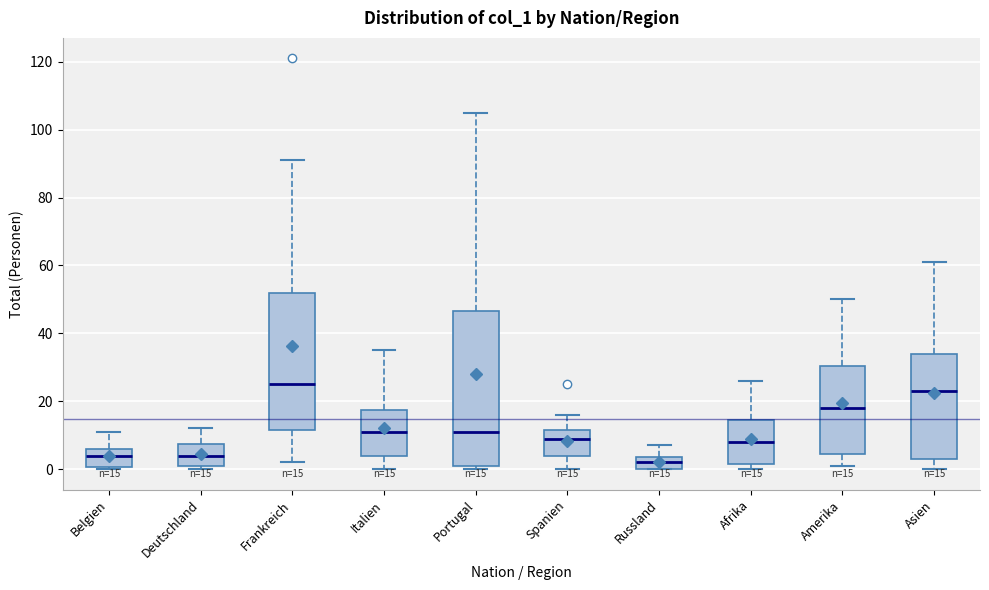

Comparing the boxes themselves (not the whiskers), which one is the tallest?

Portugal